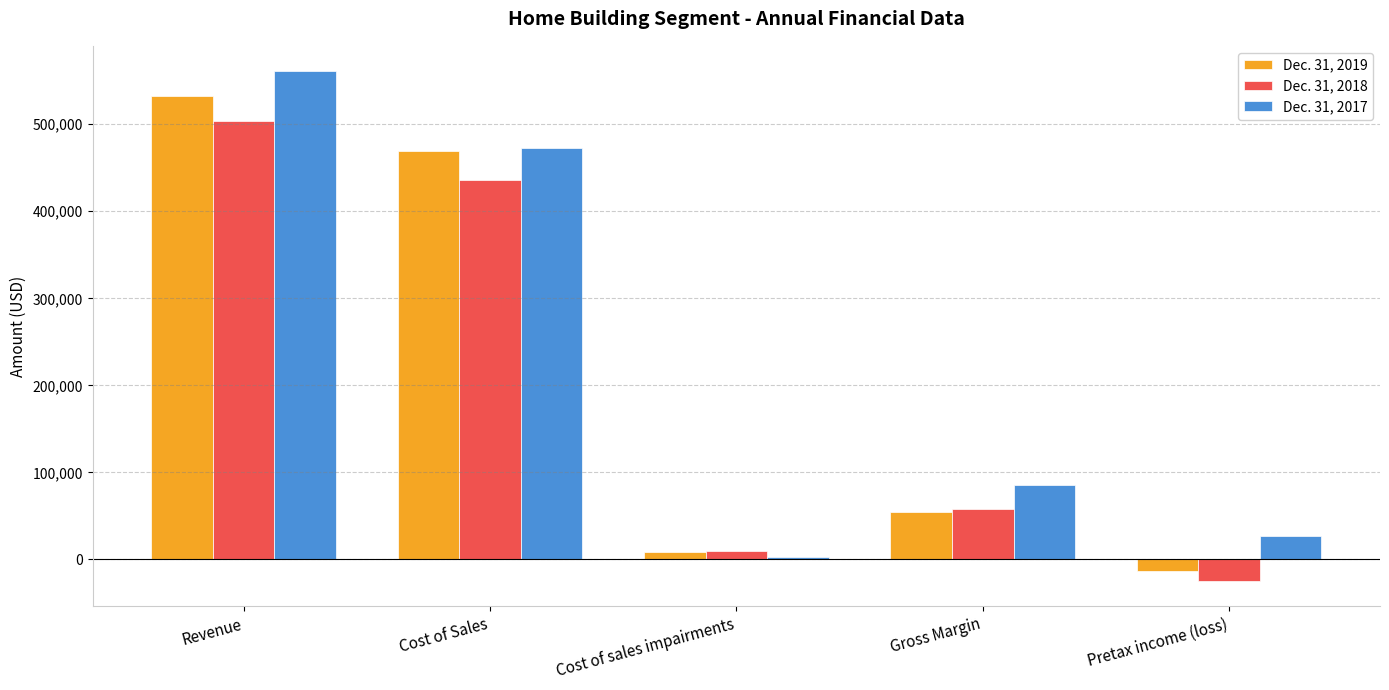

Reading left to right, transcribe all the data shown in this chart.

Dec. 31, 2019: Revenue=532352	Cost of Sales=469557	Cost of sales impairments=8300	Gross Margin=54495	Pretax income (loss)=-13868
Dec. 31, 2018: Revenue=504029	Cost of Sales=436530	Cost of sales impairments=10000	Gross Margin=57499	Pretax income (loss)=-24706
Dec. 31, 2017: Revenue=560842	Cost of Sales=473213	Cost of sales impairments=2200	Gross Margin=85429	Pretax income (loss)=27034